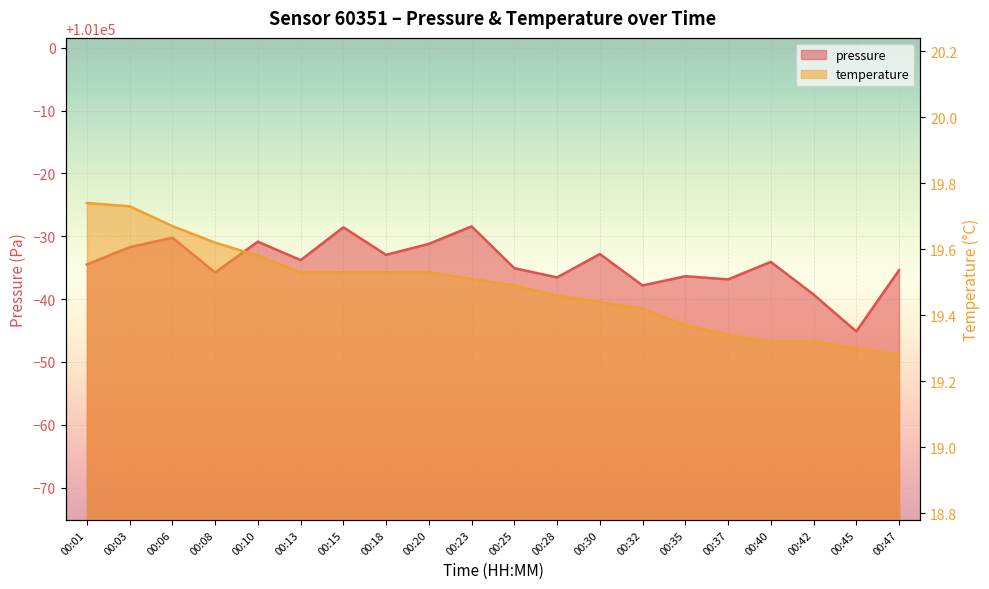

List the series in order of their overall mean, highest first.

pressure, temperature